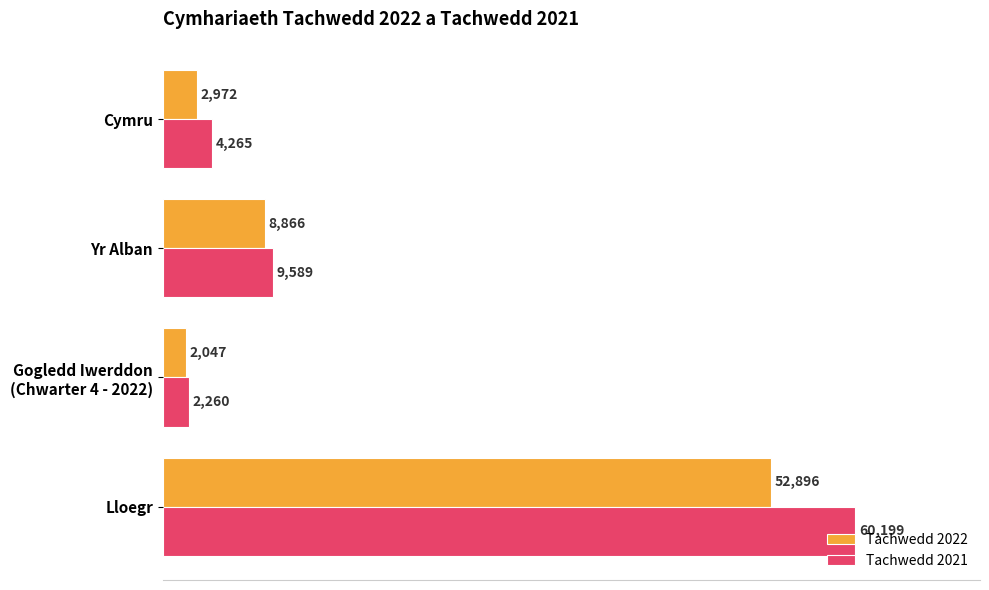

List the series in order of their overall mean, highest first.

Tachwedd 2021, Tachwedd 2022